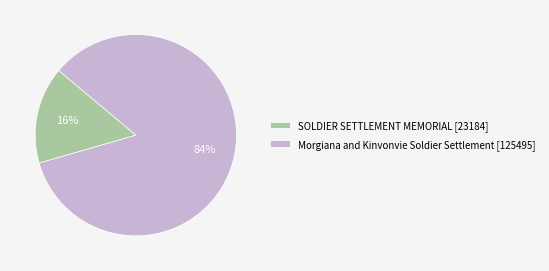

To the nearest percent, what is the combined percentage of Morgiana and Kinvonvie Soldier Settlement and SOLDIER SETTLEMENT MEMORIAL?

100%